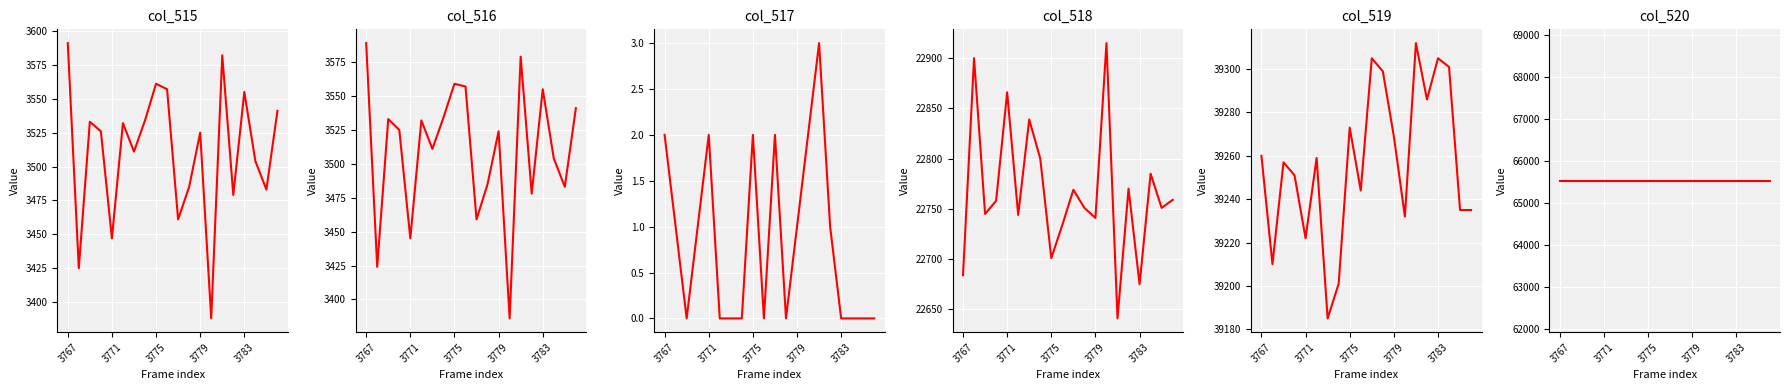

True or false: col_520 and col_515 cross at least once.

False